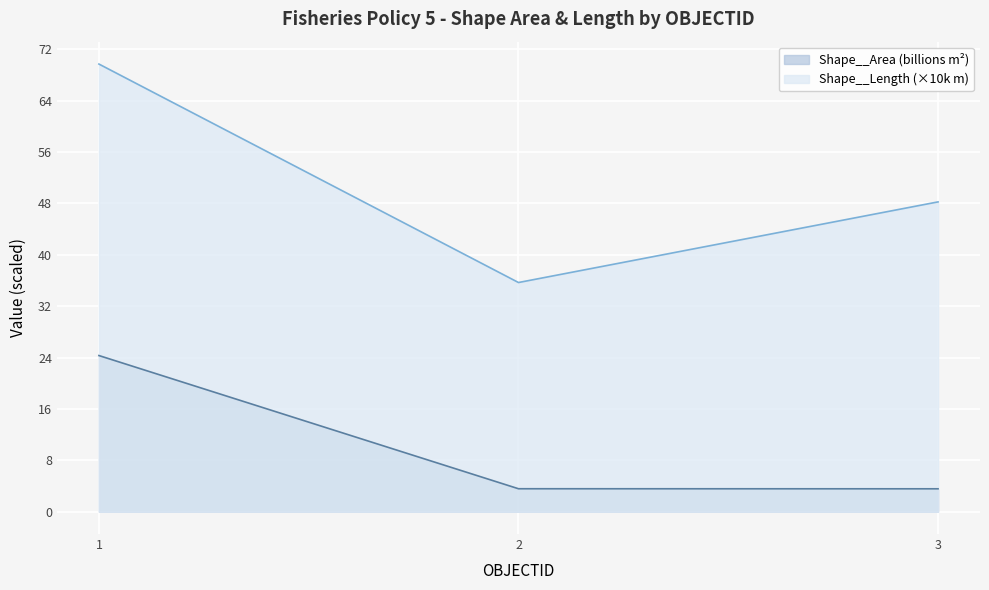

At which category is the sum across all series the highest?

1